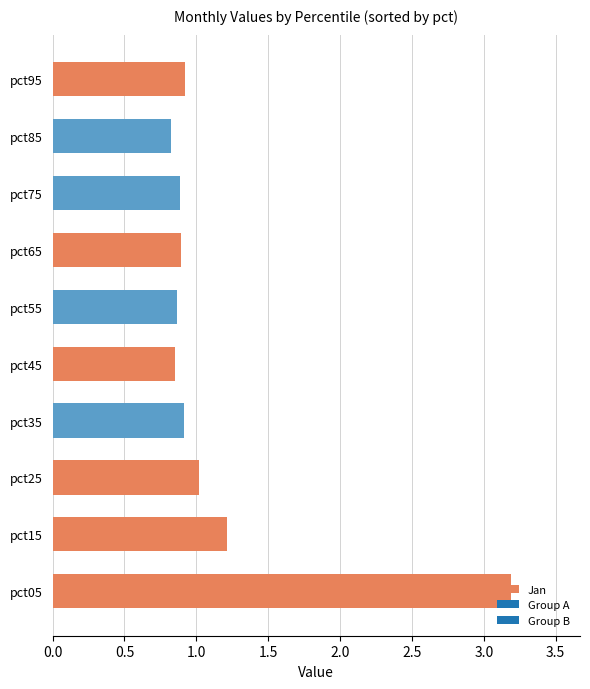

True or false: the data shows 0.9 at pct55.

True